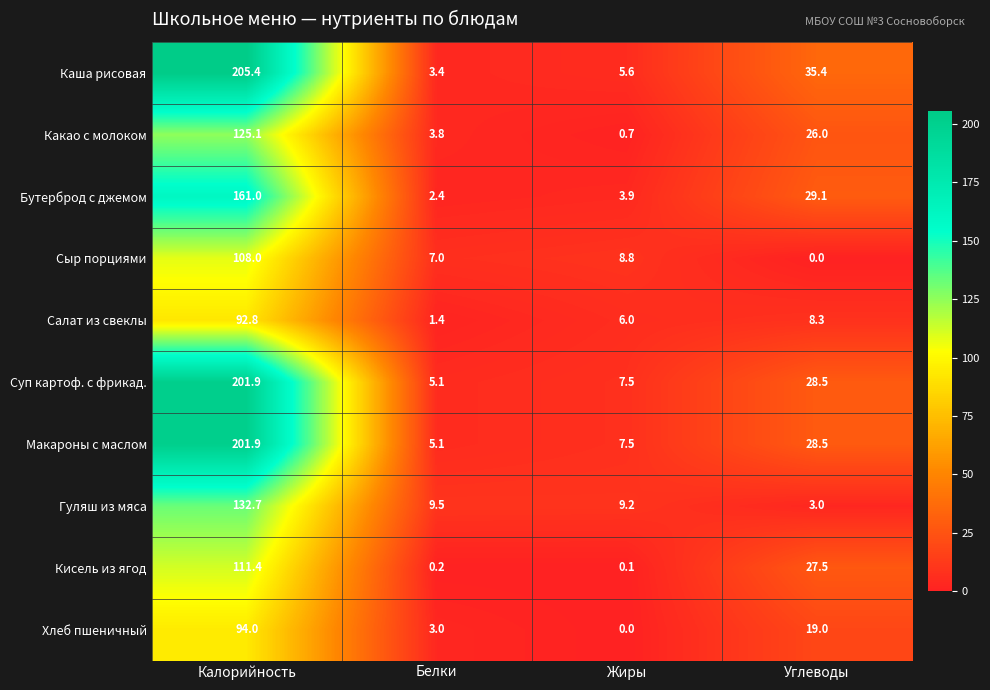

The value of Гуляш из мяса at Белки is 14.9. True or false?

False